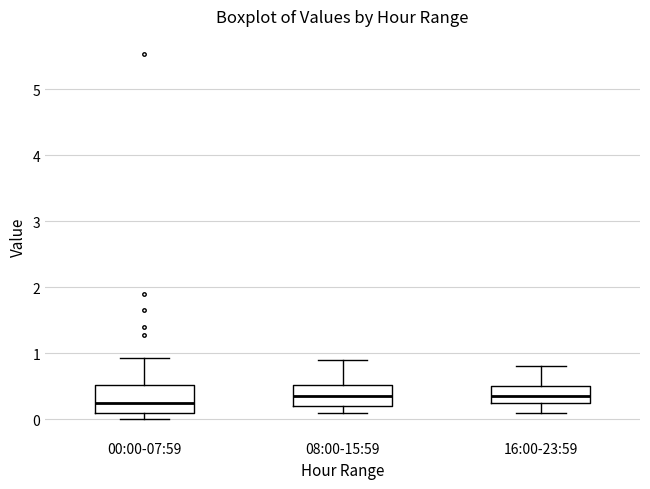

Comparing the boxes themselves (not the whiskers), which one is the tallest?

00:00-07:59